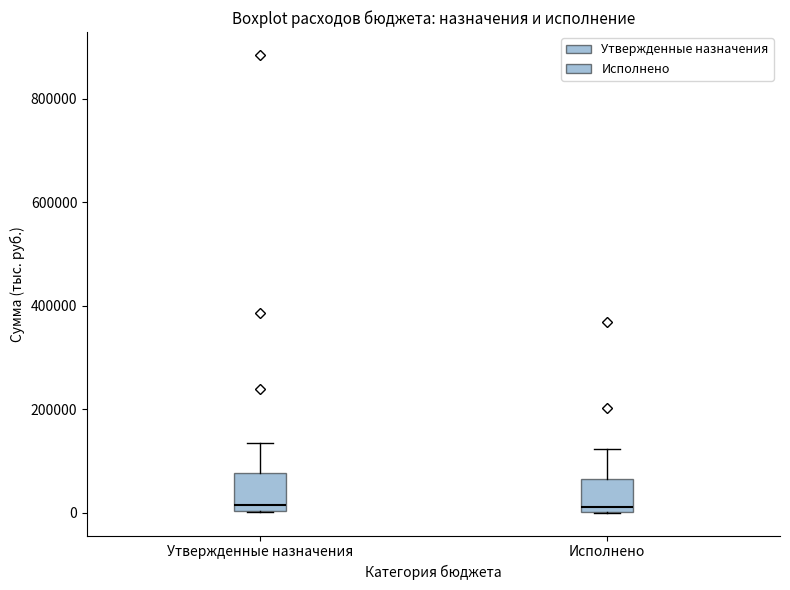

Reading left to right, read every box against the y-axis: the position of its median line, the range the box covers, and the ends of its whiskers. The values are not printed on the chart, so give them approximately, as read against the axis.

Утвержденные назначения: median 20000, box 0 to 80000, whiskers 0 to 140000
Исполнено: median 20000, box 0 to 60000, whiskers 0 to 120000